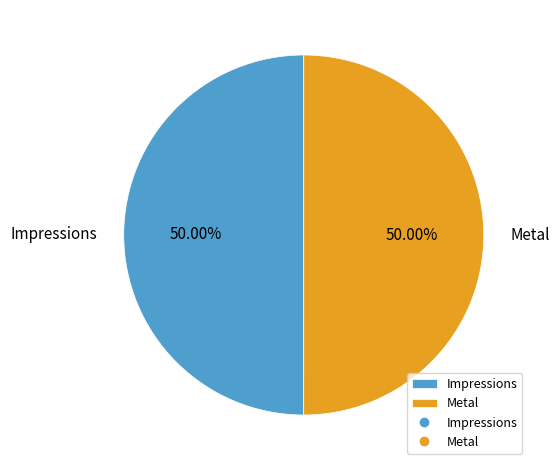

Approximately how many times larger is the value at Impressions compared to Metal?

1.0